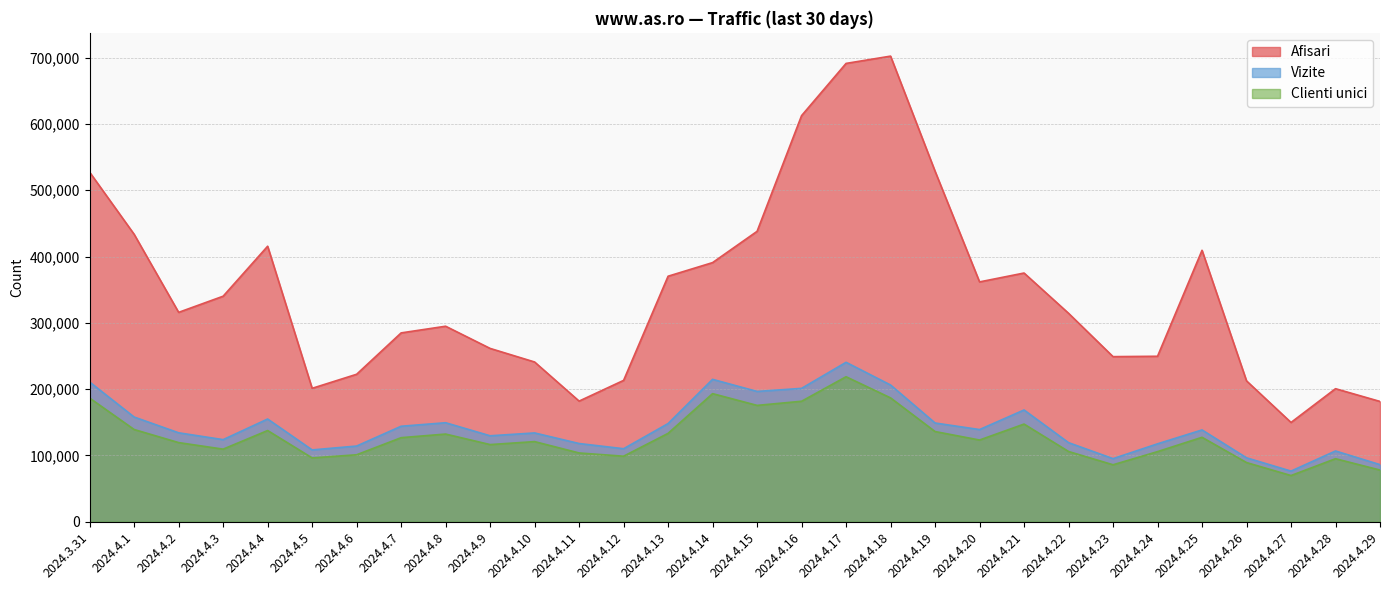

Which category has the lowest value in the Vizite series?

2024.4.27